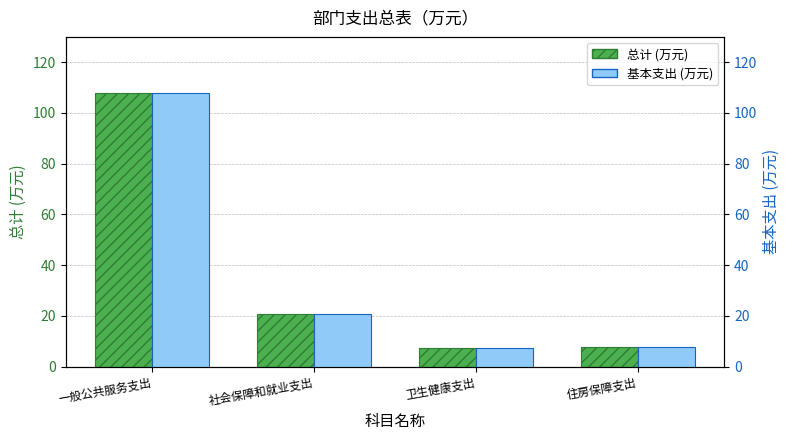

Reading right to left, what are all the values shown in this chart?

总计 (万元): 住房保障支出=7.9	卫生健康支出=7.2	社会保障和就业支出=20.7	一般公共服务支出=107.9
基本支出 (万元): 住房保障支出=7.9	卫生健康支出=7.2	社会保障和就业支出=20.7	一般公共服务支出=107.9